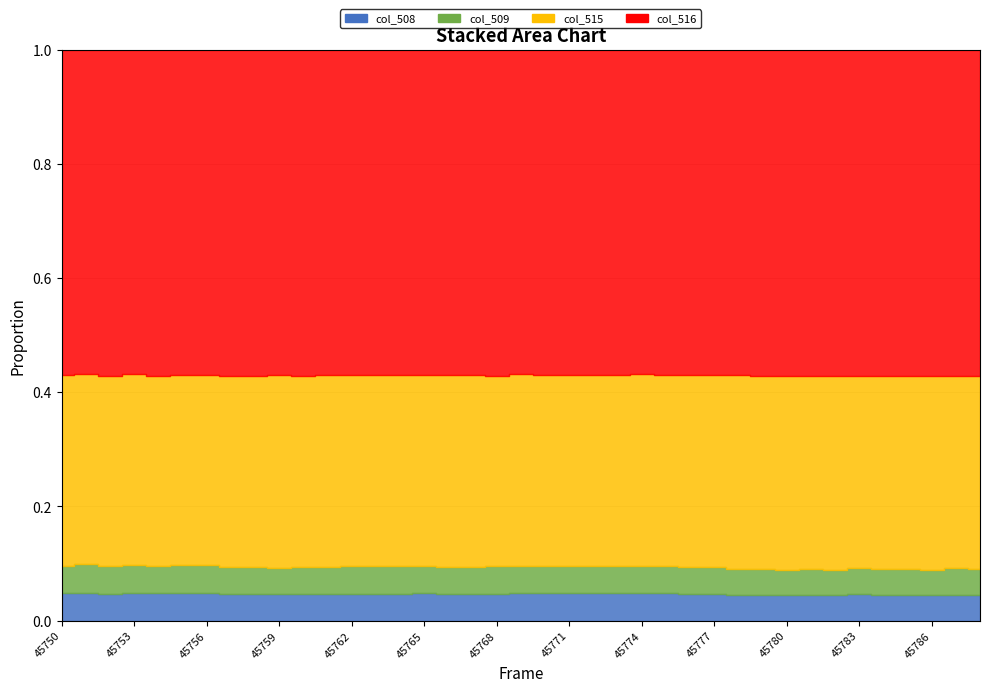

Where is the first local maximum for col_516?

45752